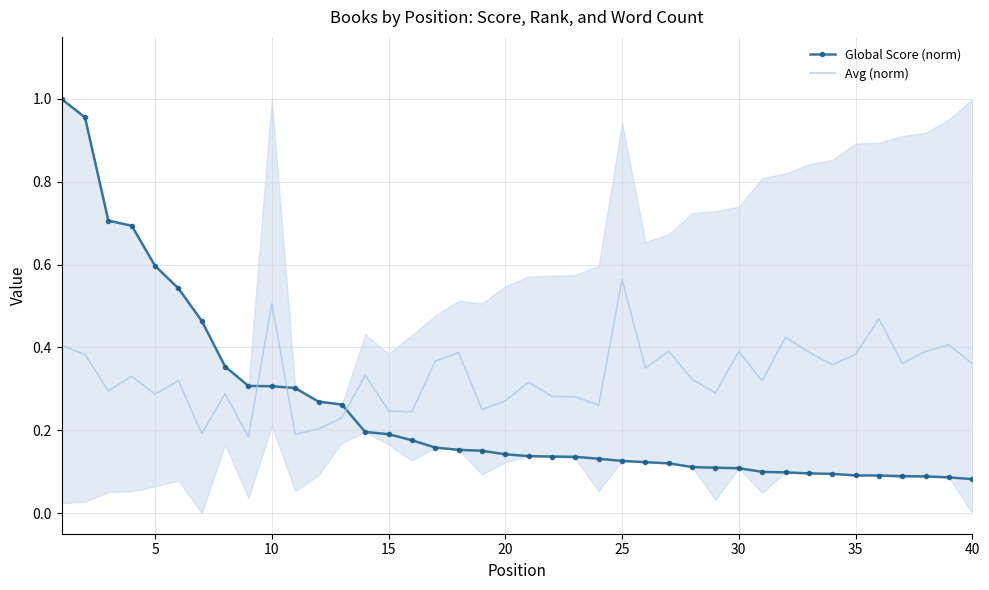

Which series has the largest range (max minus min)?

Global Score (norm)